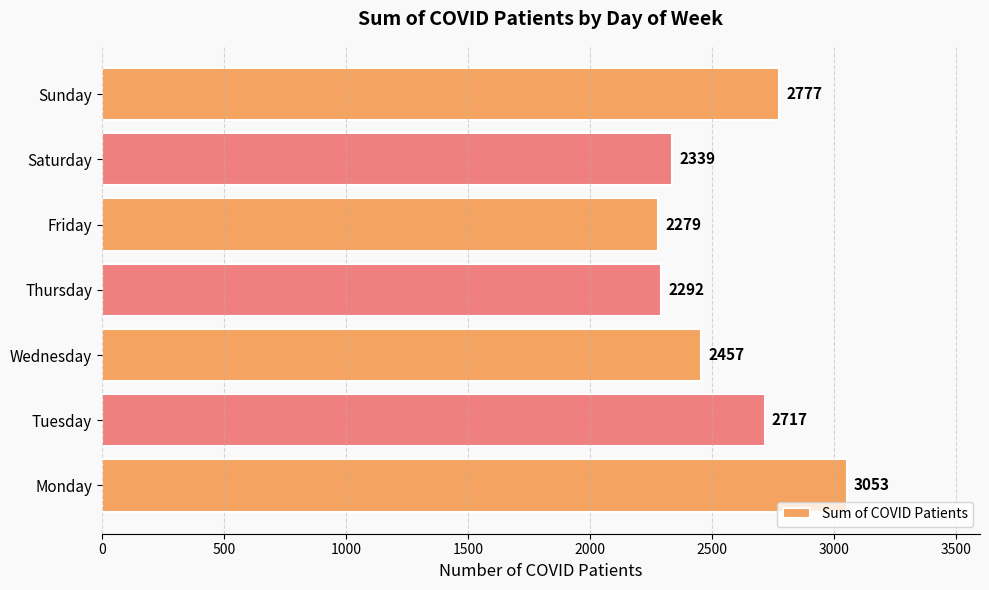

The chart shows a value of 2717 at Tuesday. True or false?

True